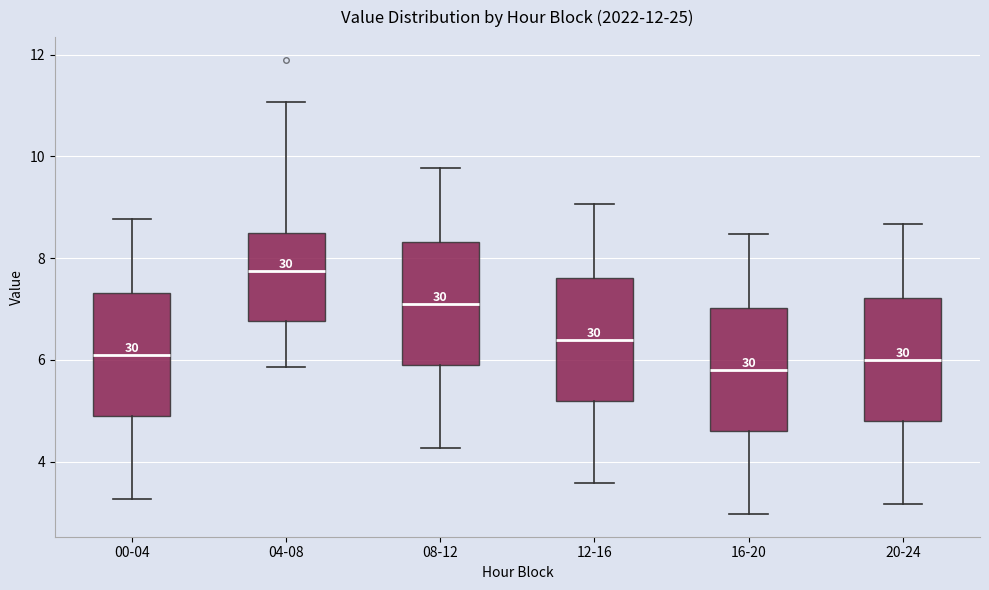

Reading left to right, transcribe this box plot: for each box, give where its median line is, the range the box spans, and where its two whiskers end, as read against the y-axis. The values are not printed on the chart, so give them approximately, as read against the axis.

00-04: median 6.2, box 4.8 to 7.4, whiskers 3.2 to 8.8
04-08: median 7.8, box 6.8 to 8.4, whiskers 5.8 to 11.0
08-12: median 7.2, box 5.8 to 8.4, whiskers 4.2 to 9.8
12-16: median 6.4, box 5.2 to 7.6, whiskers 3.6 to 9.0
16-20: median 5.8, box 4.6 to 7.0, whiskers 3.0 to 8.4
20-24: median 6.0, box 4.8 to 7.2, whiskers 3.2 to 8.6